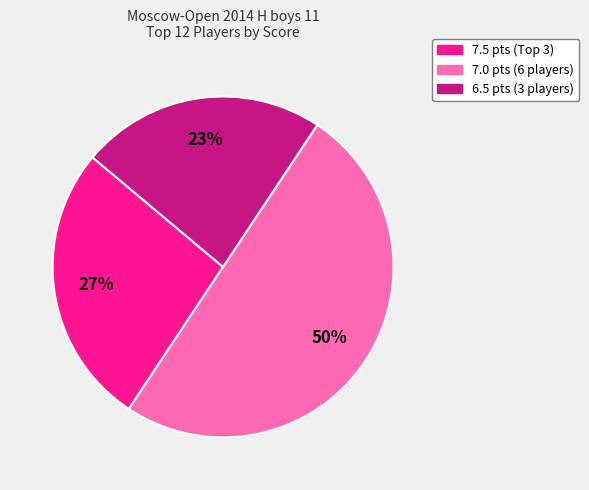

To the nearest percent, what is the difference between the largest and smallest slice percentages?

27%